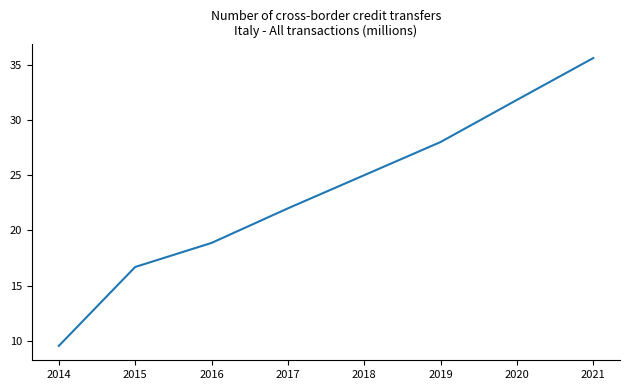

How many lines are shown in the chart?

1